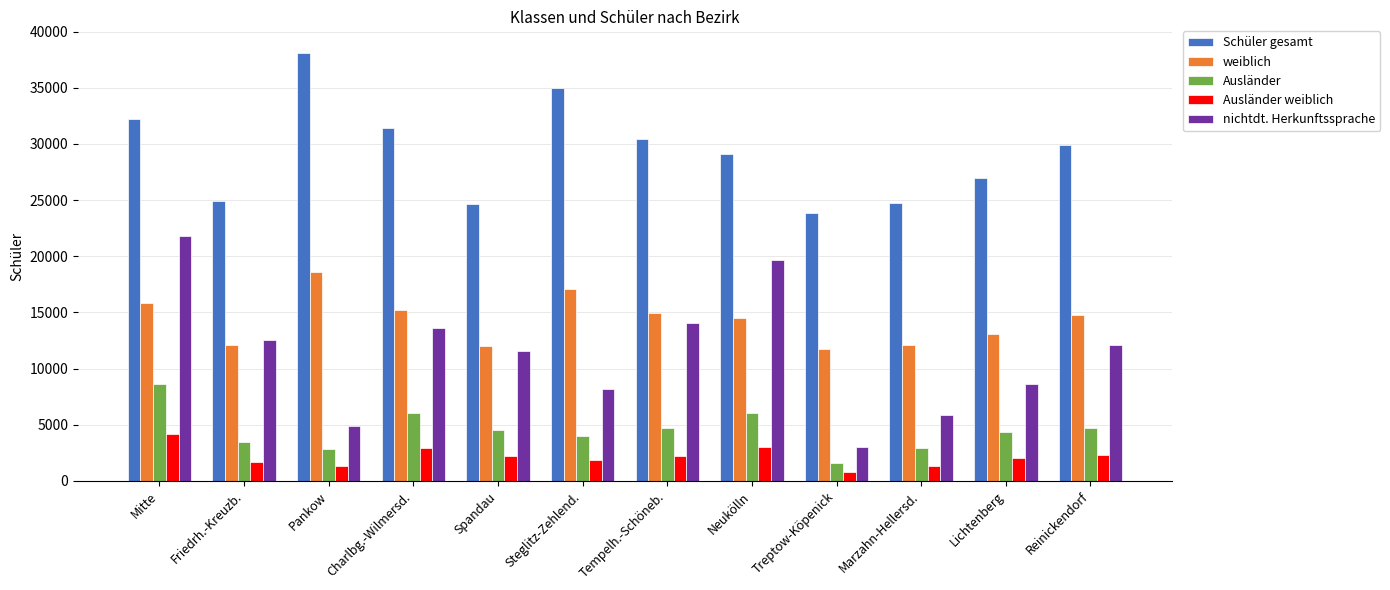

What is the difference between the highest and lowest values at Marzahn-Hellersd.?

23421